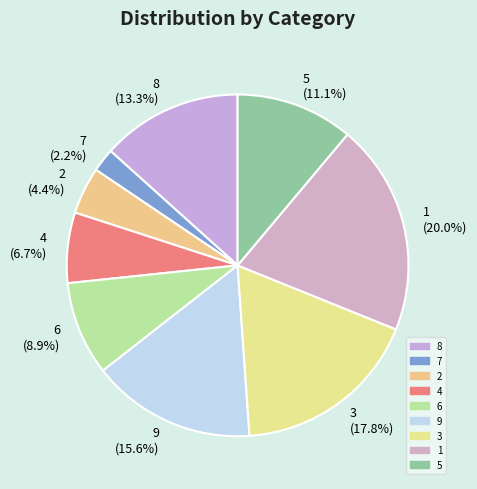

Rank the categories by value from lowest to highest.

7, 2, 4, 6, 5, 8, 9, 3, 1